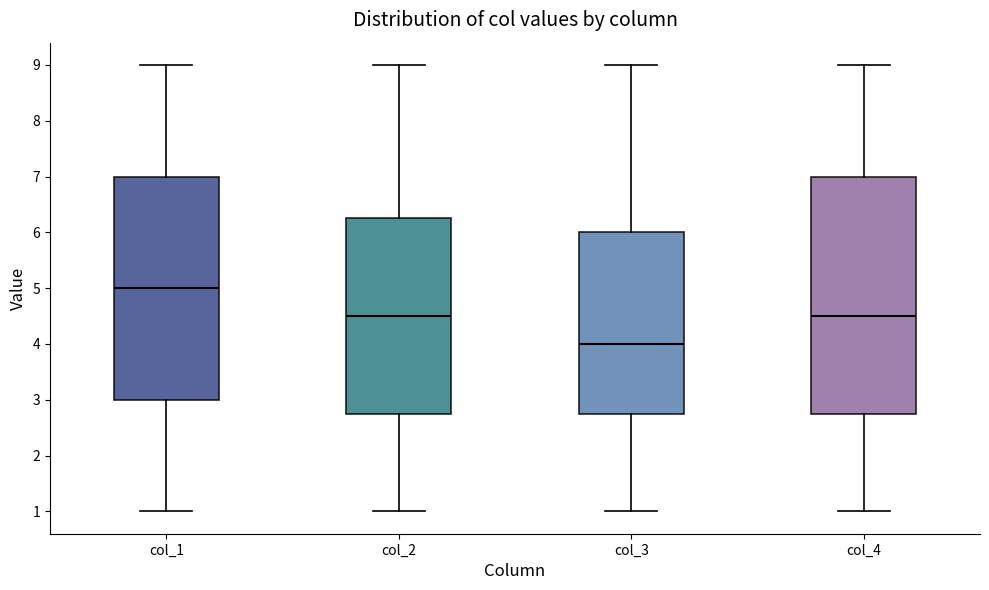

Which box is the tallest, from its lower edge to its upper edge?

col_4